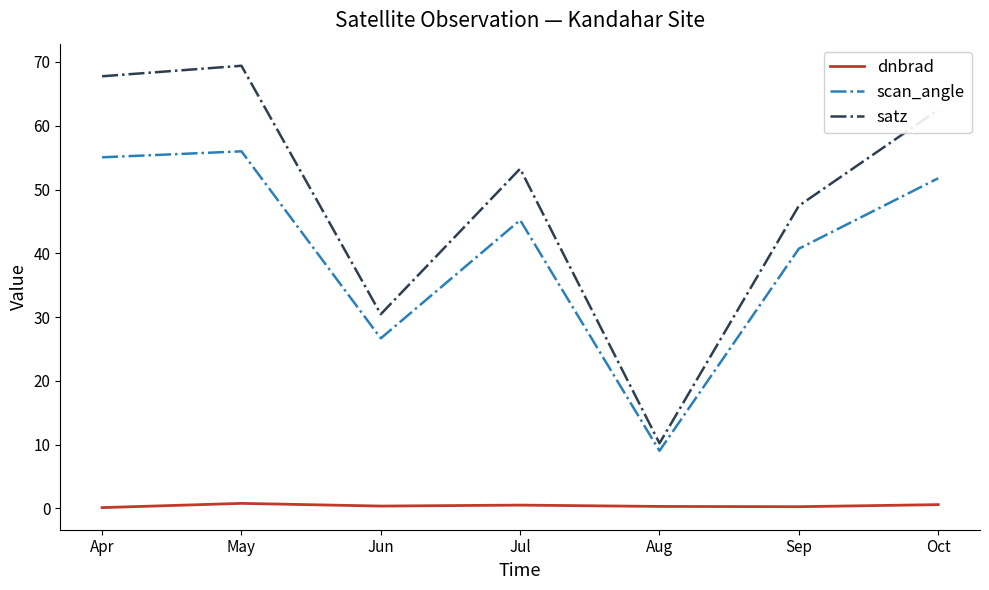

How many interior local valleys does the satz series have?

2